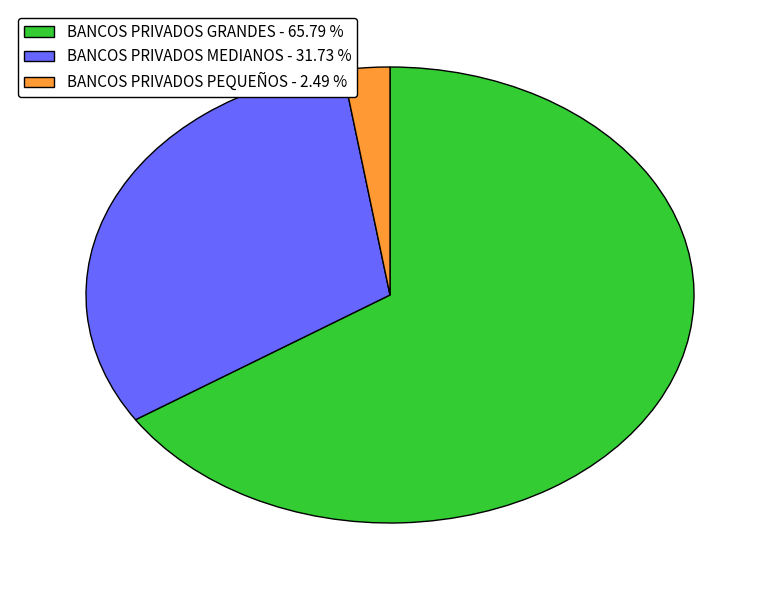

Which has a higher value, BANCOS PRIVADOS MEDIANOS - 31.73 % or BANCOS PRIVADOS PEQUEÑOS - 2.49 %?

BANCOS PRIVADOS MEDIANOS - 31.73 %